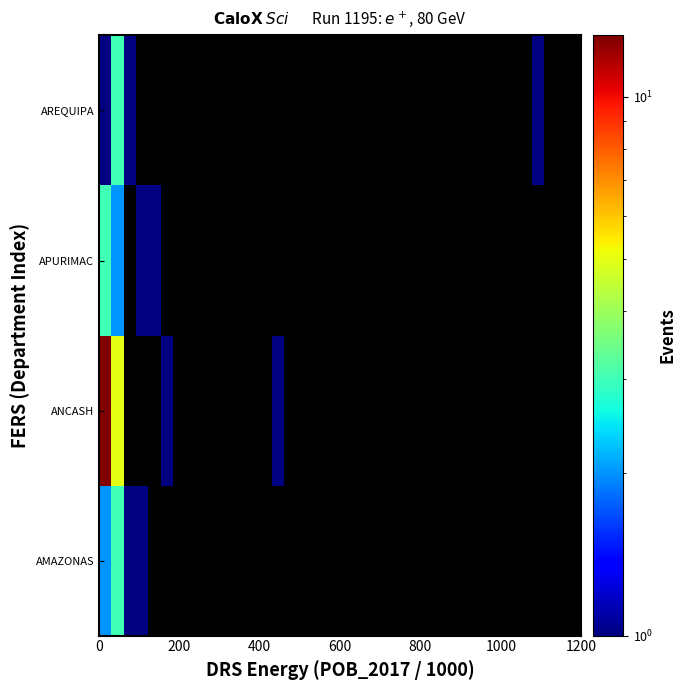

List the series in order of their peak value, lowest first.

AMAZONAS, APURIMAC, AREQUIPA, ANCASH